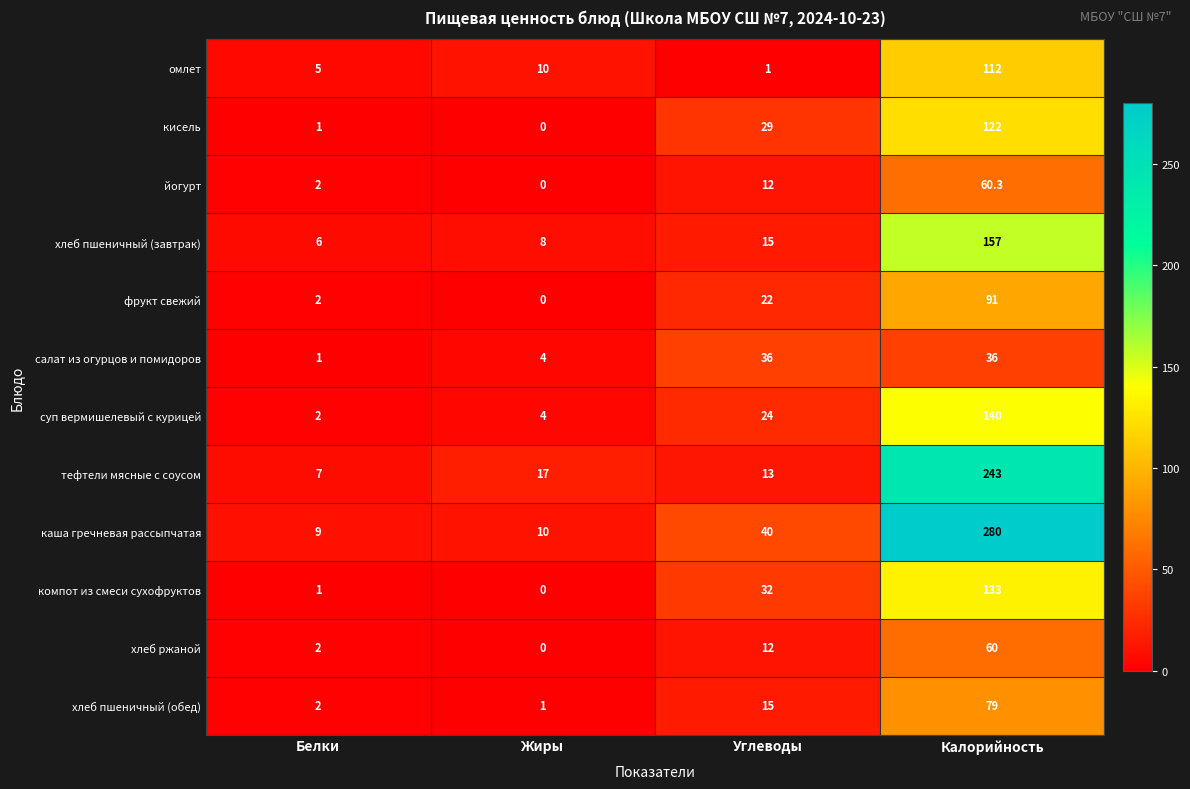

Which series has the largest total across all categories?

каша гречневая рассыпчатая